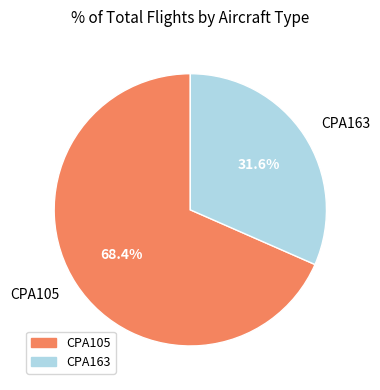

True or false: CPA105 accounts for 56% of the total.

False